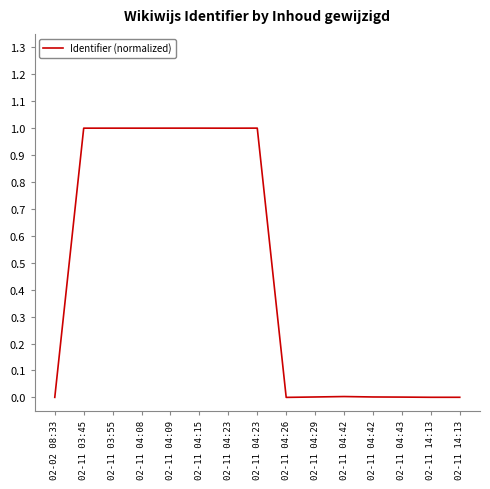

Reading right to left, extract all data points from this chart.

0.0	0.0	0.0	0.0	0.0	0.0	0.0	1.0	1.0	1.0	1.0	1.0	1.0	1.0	0.0